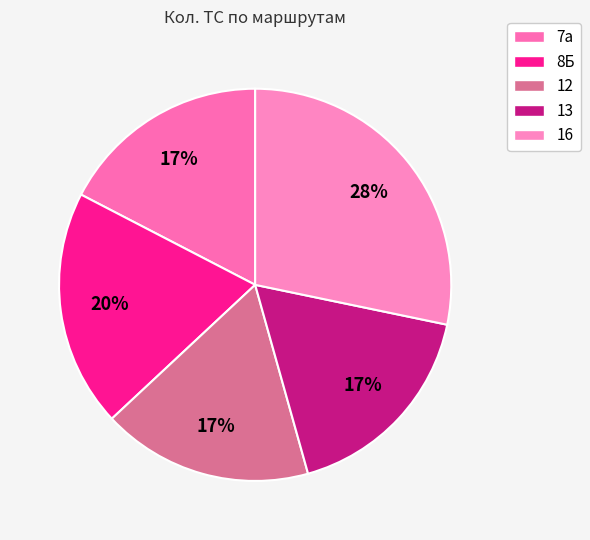

Approximately how many times larger is the value at 7а compared to 13?

1.0